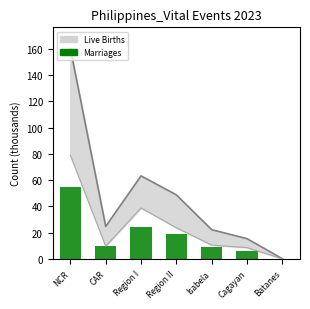

What is the difference between the second highest and minimum values?

24.5